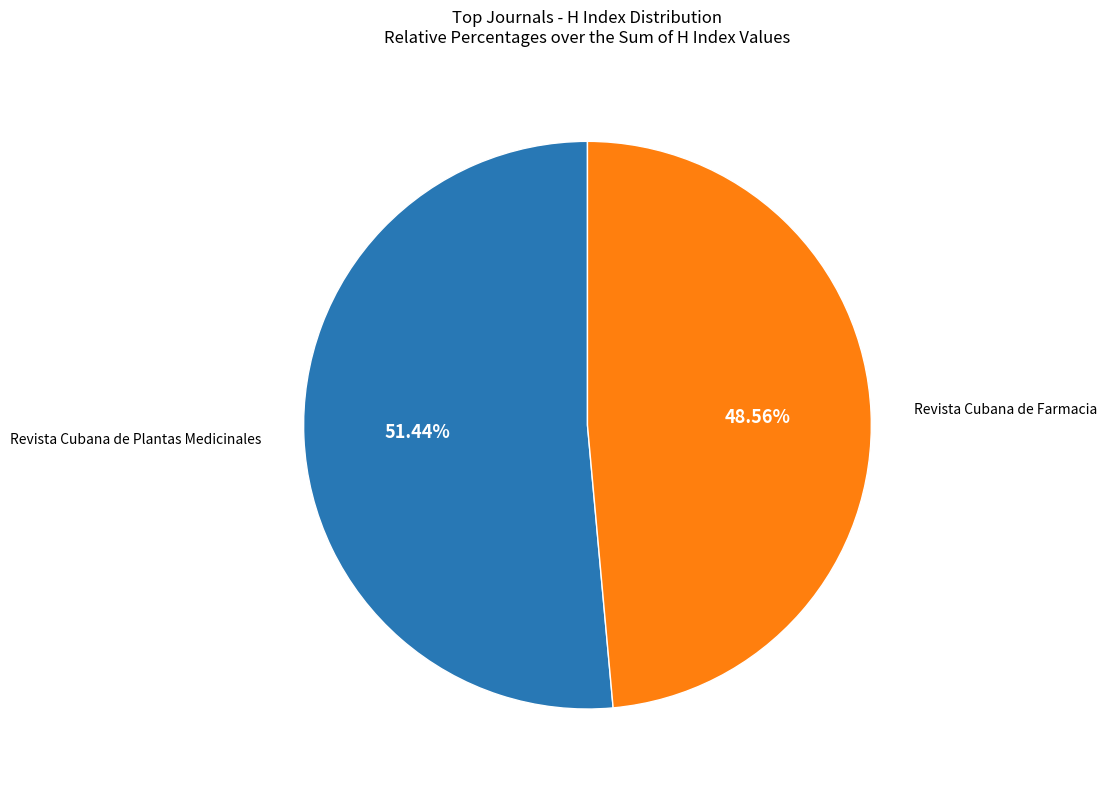

Is there a majority slice in this chart?

Yes